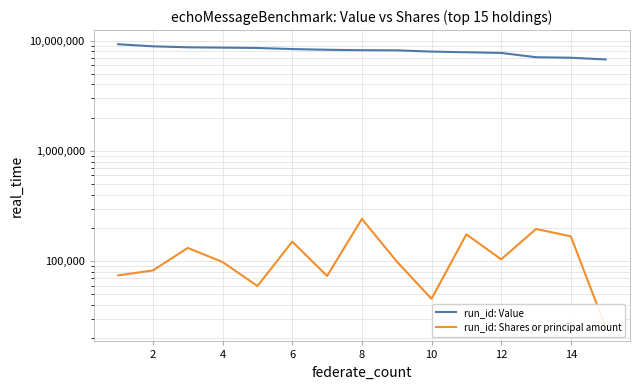

The Value series shows 13708781 at 6. True or false?

False